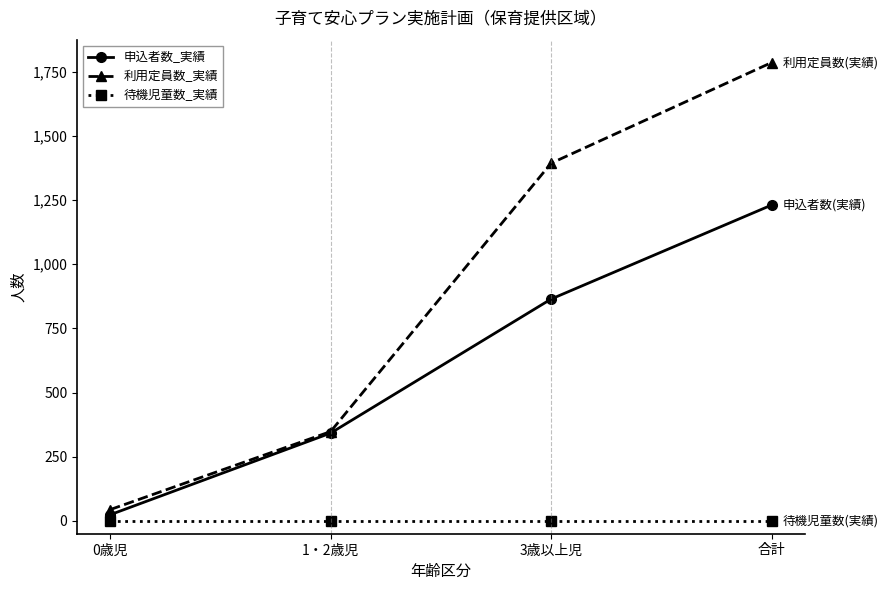

True or false: 待機児童数_実績 has a value of 0 at 3歳以上児.

True